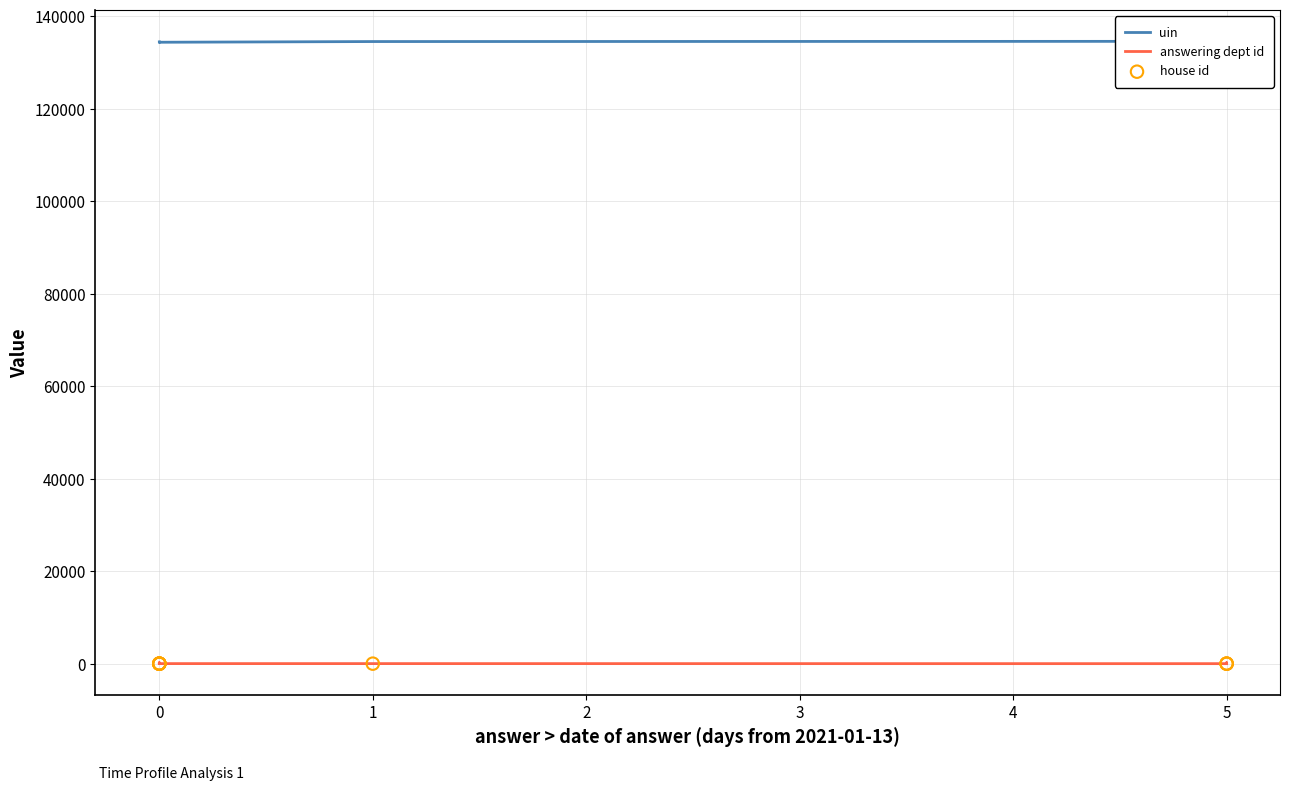

What are all the series names shown in the legend?

uin, answering dept id, house id